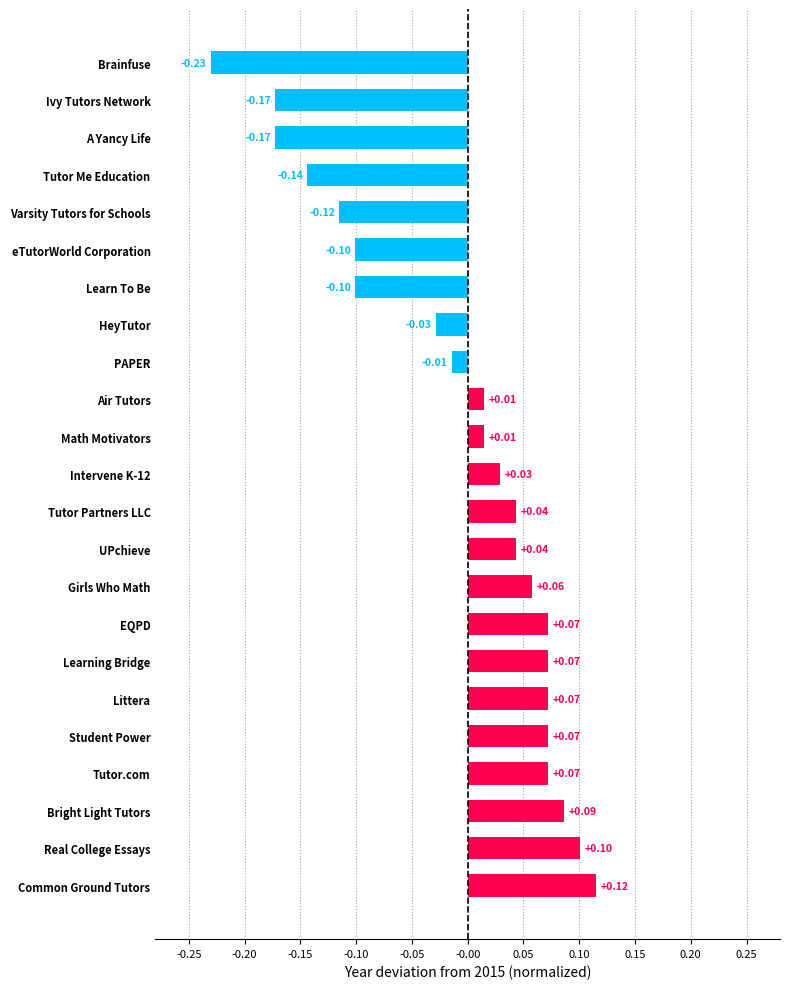

Are the bars grouped side by side (vs. stacked)?

No